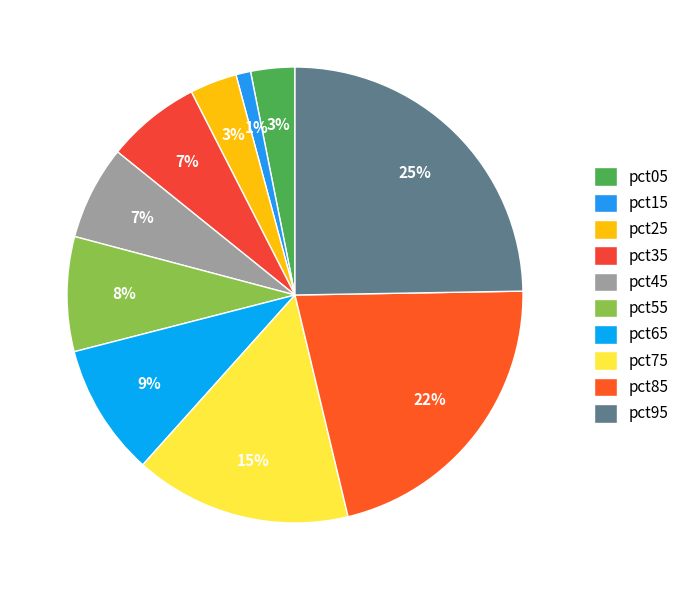

To the nearest percent, what is the difference between the largest and smallest slice percentages?

24%